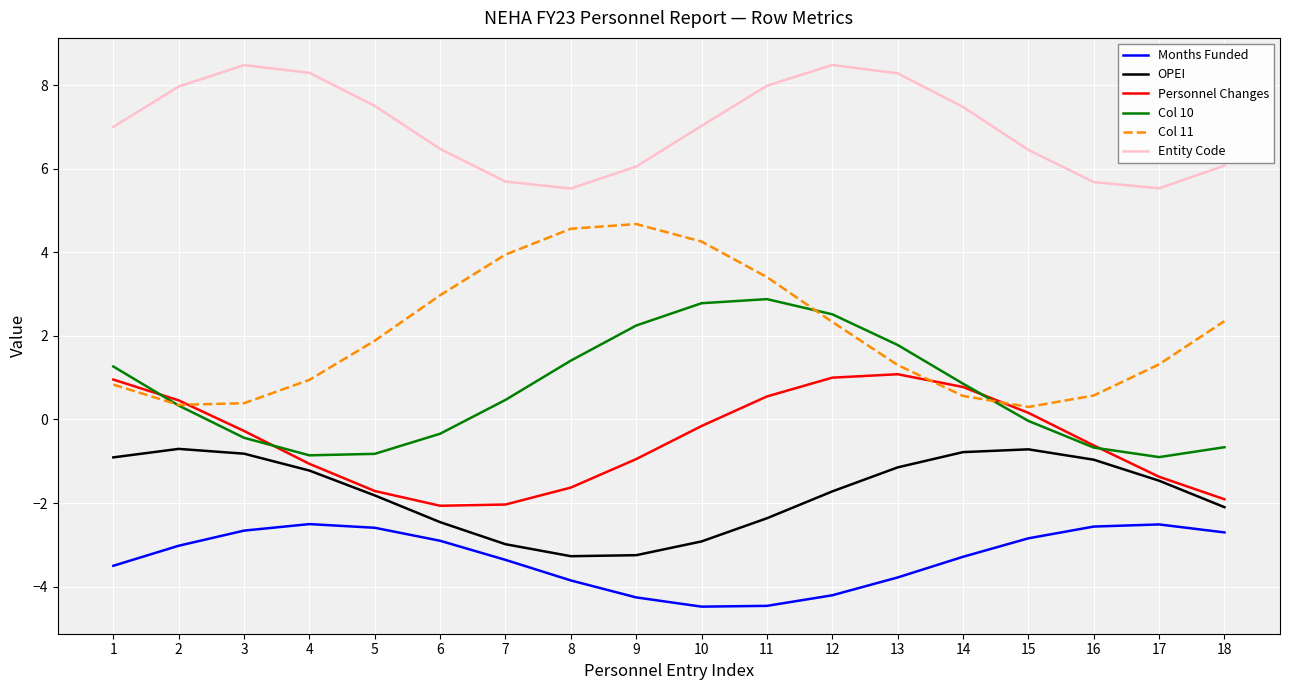

At which label does OPEI first exceed -1?

1